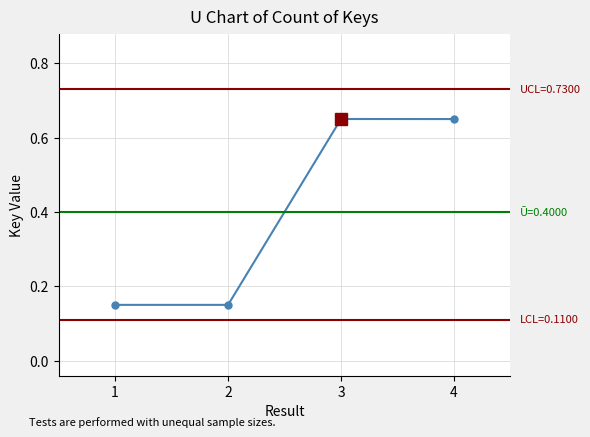

Is it true that the value at 2 is 0.2?

False